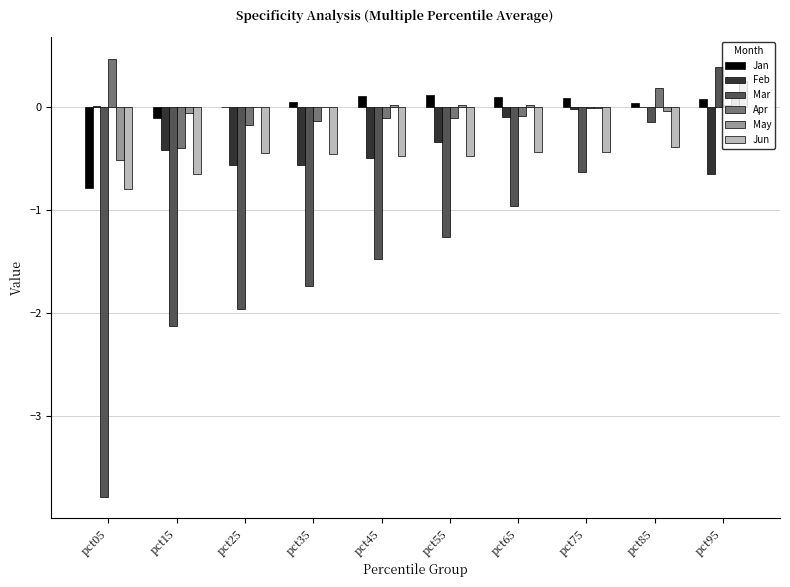

True or false: May has a value of 0.0 at pct45.

True